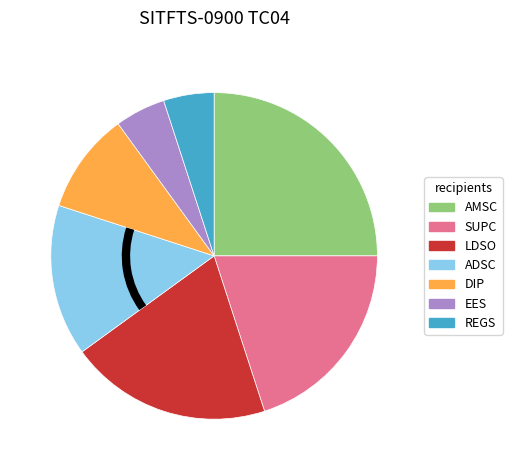

Is there a majority slice in this chart?

No